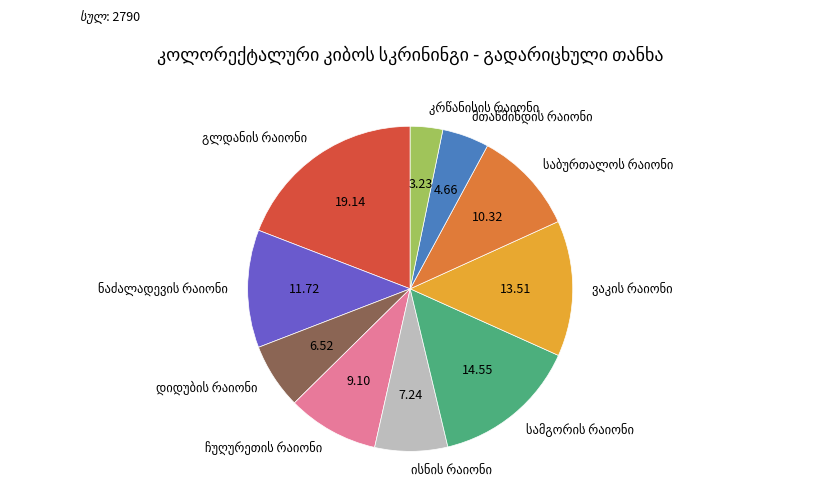

Does any single category account for the majority?

No